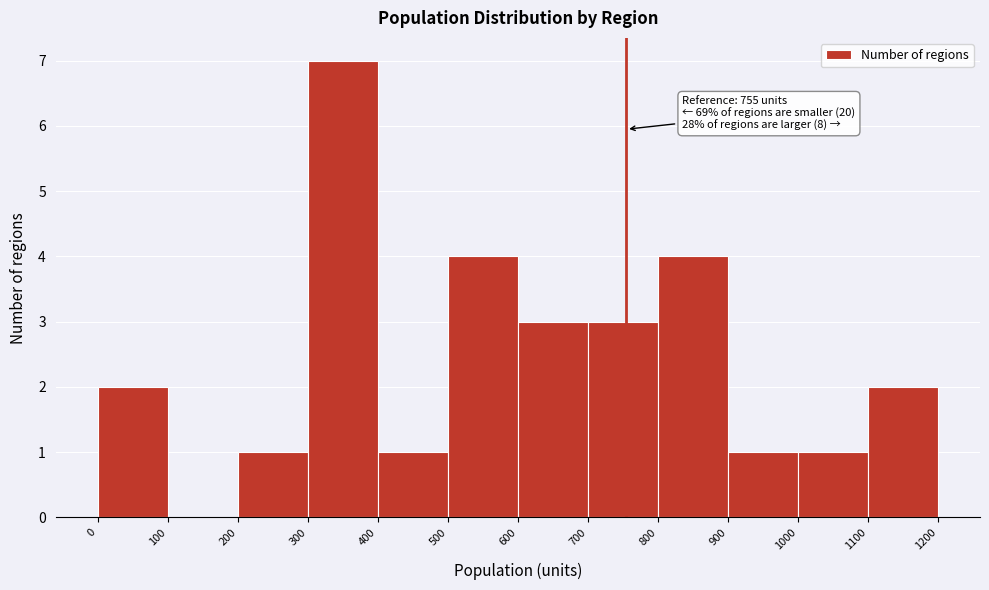

Which range on the x-axis has the tallest bar?

300 to 400